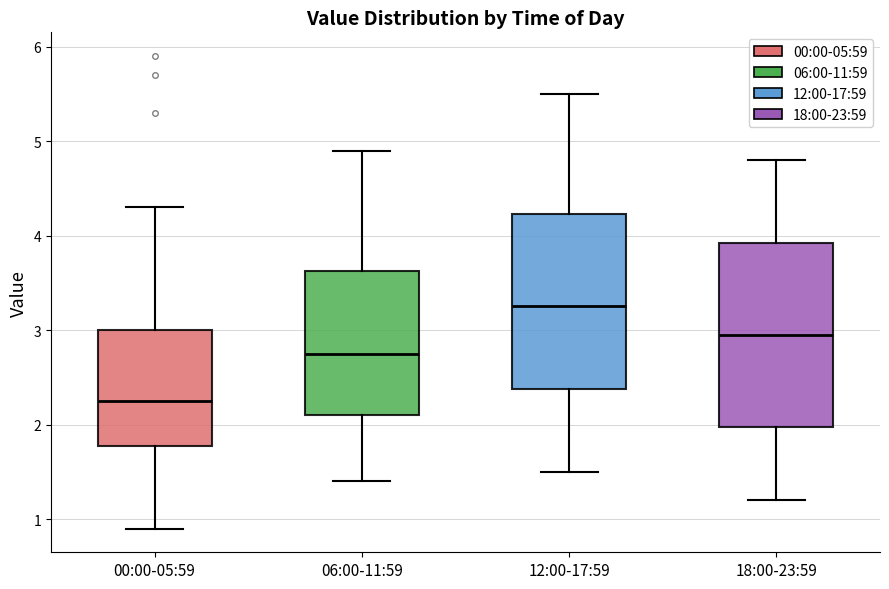

Where does the median line of the box for 12:00-17:59 sit on the y-axis? The values are not printed on the chart, so give them approximately, as read against the axis.

3.3